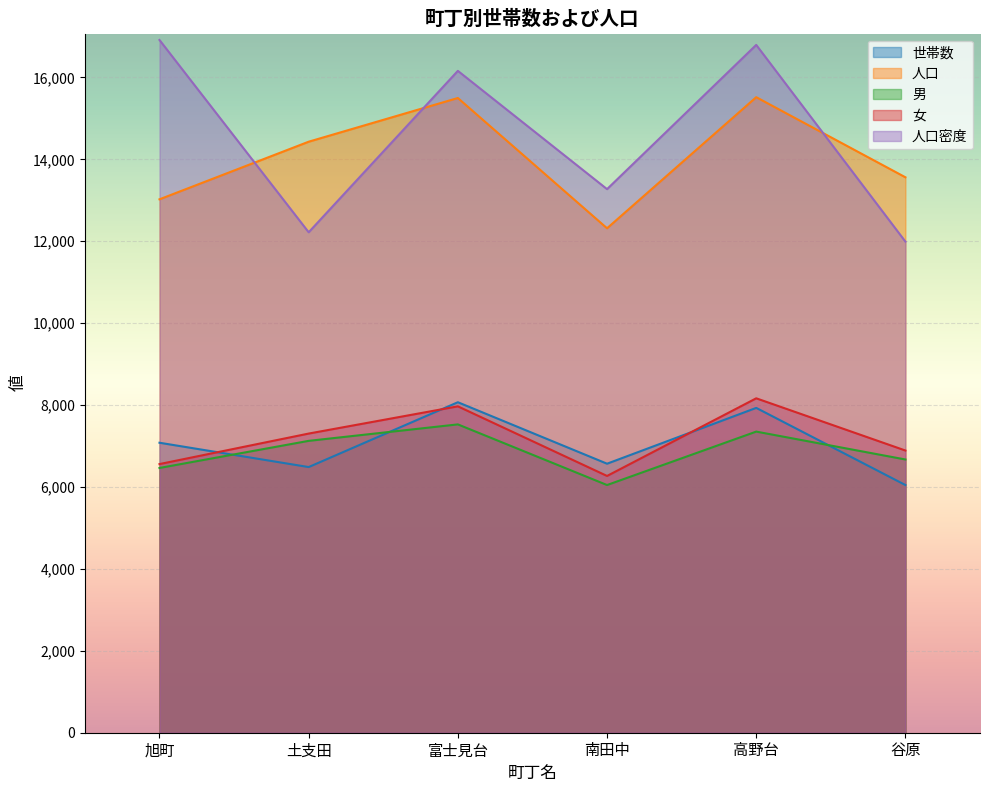

Count the number of categories in the chart.

6